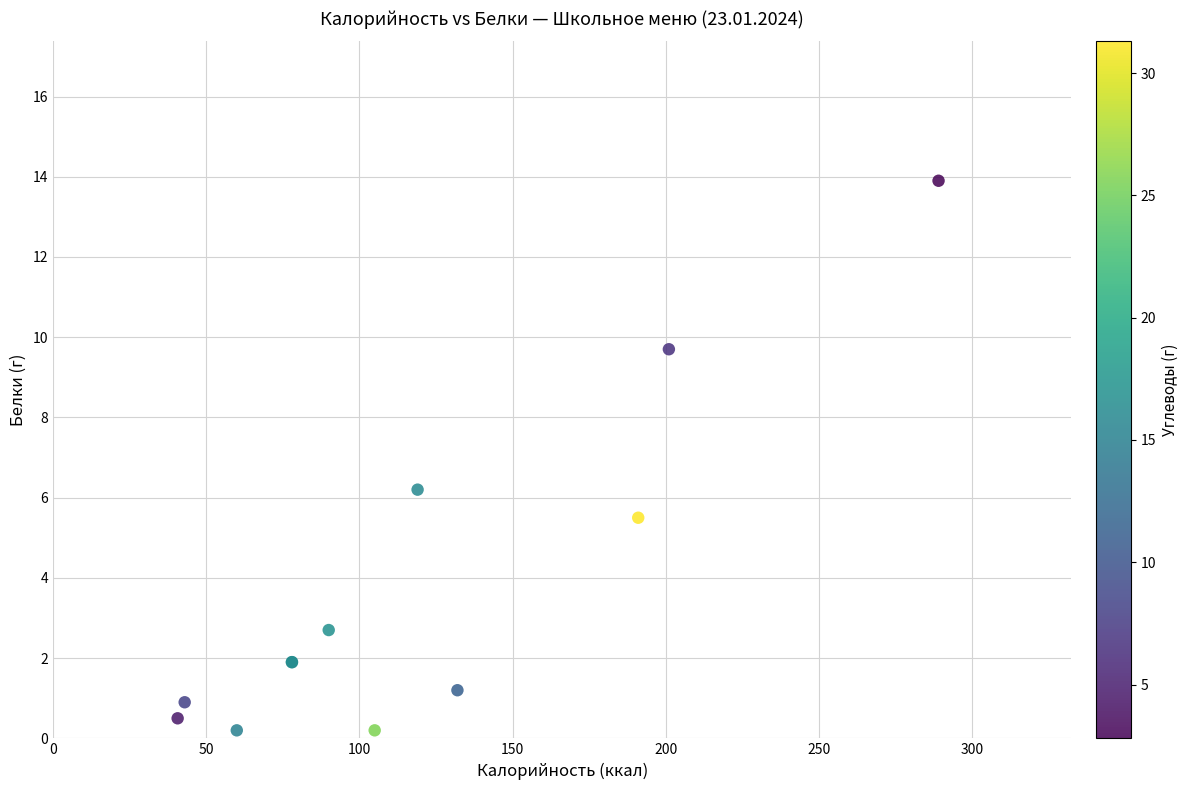

What Y value in the scatter plot is closest to 7?

6.2